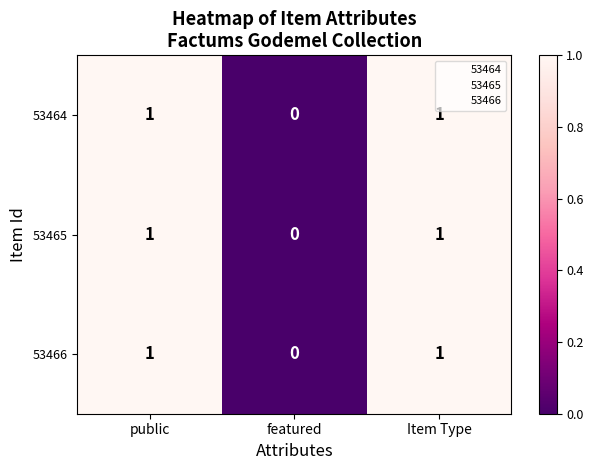

Reading left to right, transcribe all the data shown in this chart.

53464: 1	0	1
53465: 1	0	1
53466: 1	0	1